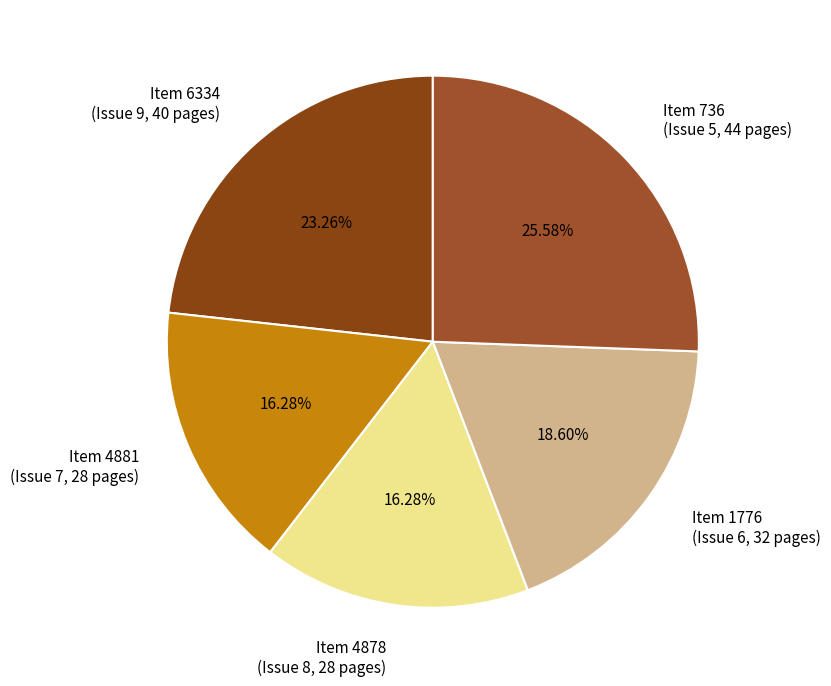

Does Item 1776 (Issue 6, 32 pages) account for over 50% of the chart?

No